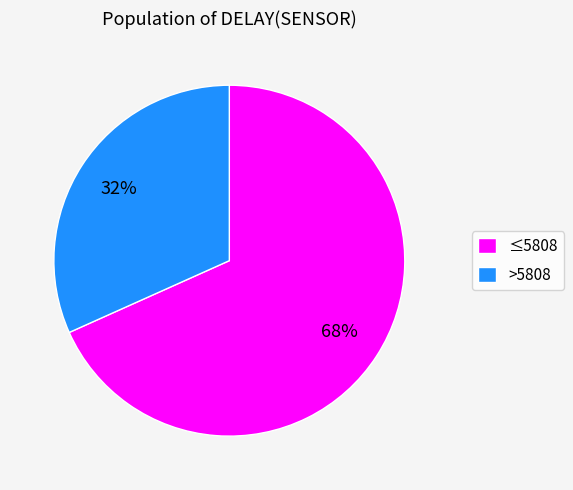

What percentage is the ≤5808 slice, to the nearest percent?

68%